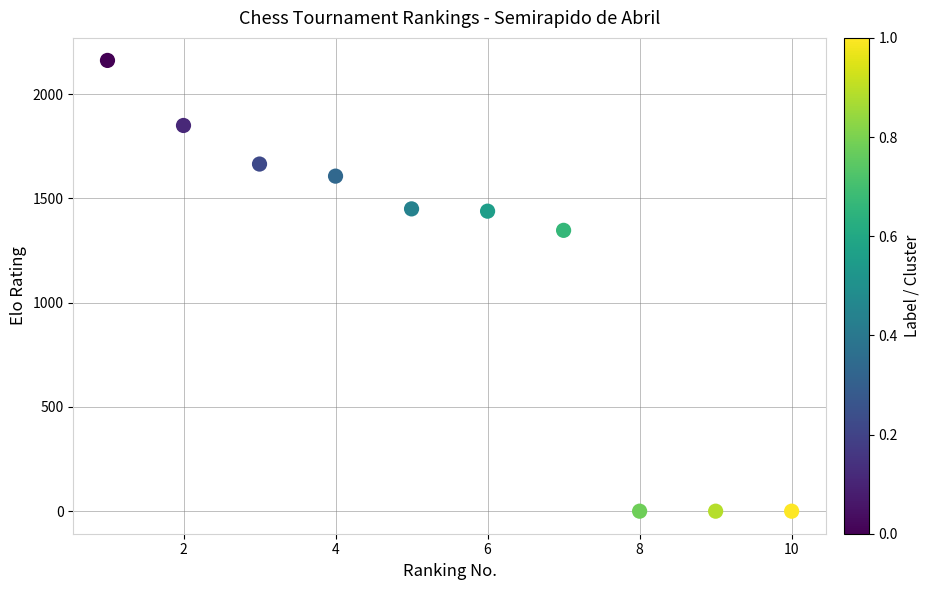

What Y value in the scatter plot is closest to 1081?

1347